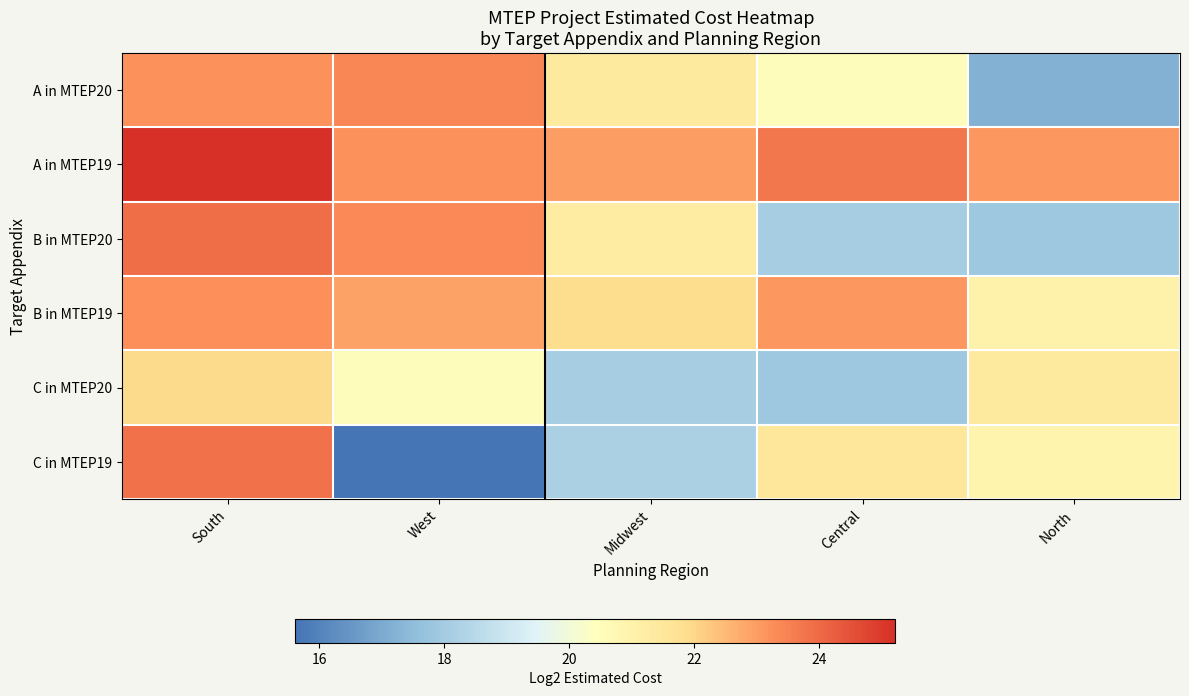

Reading left to right, list all the values displayed in this chart.

A in MTEP20: South=23.2	West=23.4	Midwest=21.4	Central=20.5	North=17.2
A in MTEP19: South=25.2	West=23.2	Midwest=23.0	Central=23.7	North=23.1
B in MTEP20: South=23.9	West=23.3	Midwest=21.3	Central=18.1	North=17.9
B in MTEP19: South=23.3	West=22.9	Midwest=21.9	Central=23.1	North=21.0
C in MTEP20: South=21.9	West=20.5	Midwest=18.1	Central=17.9	North=21.4
C in MTEP19: South=23.8	West=15.6	Midwest=18.2	Central=21.5	North=20.9